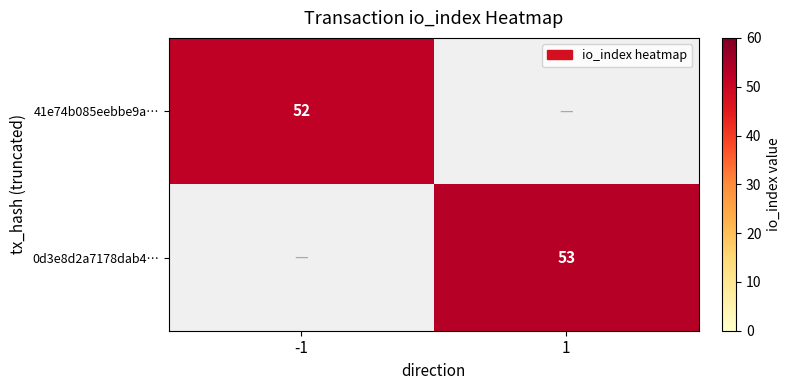

Is it true that 0d3e8d2a7178dab4… equals 53 at 1?

True